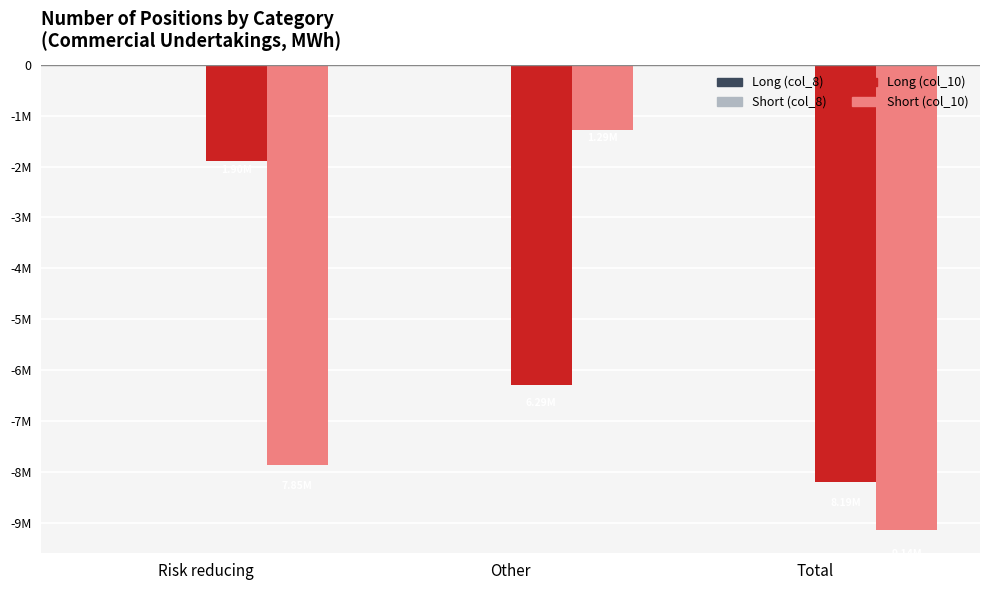

How many Long (col_10) values are between -8187512 and -1897855?

3